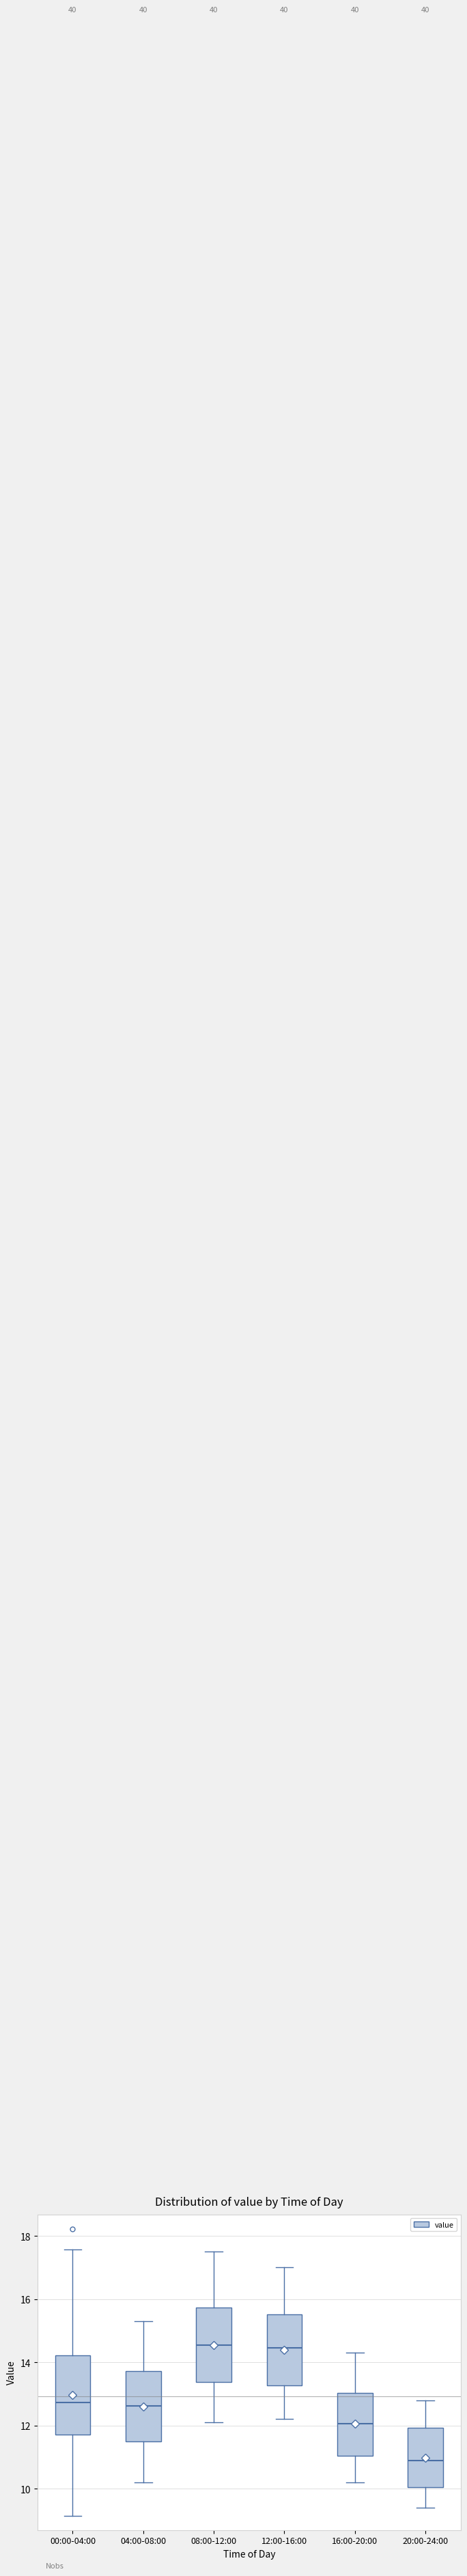

Where does the lower whisker of the box for 08:00-12:00 end on the y-axis? The values are not printed on the chart, so give them approximately, as read against the axis.

12.2